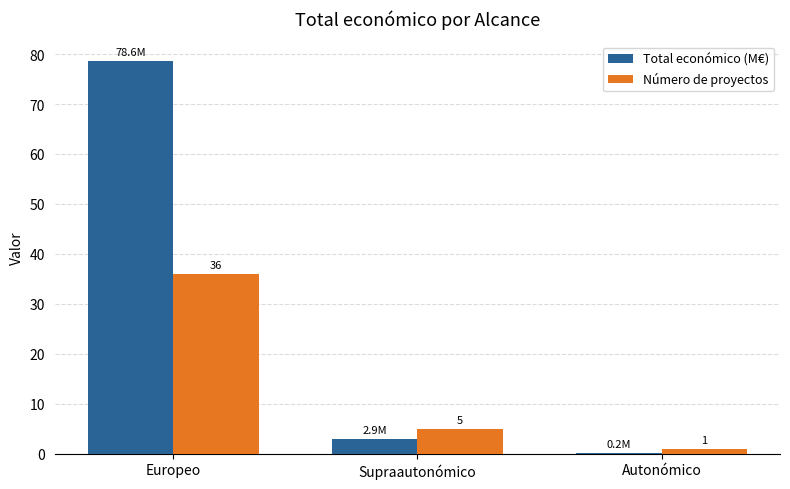

What is the approximate value of Total económico (M€) at Europeo?

78.6